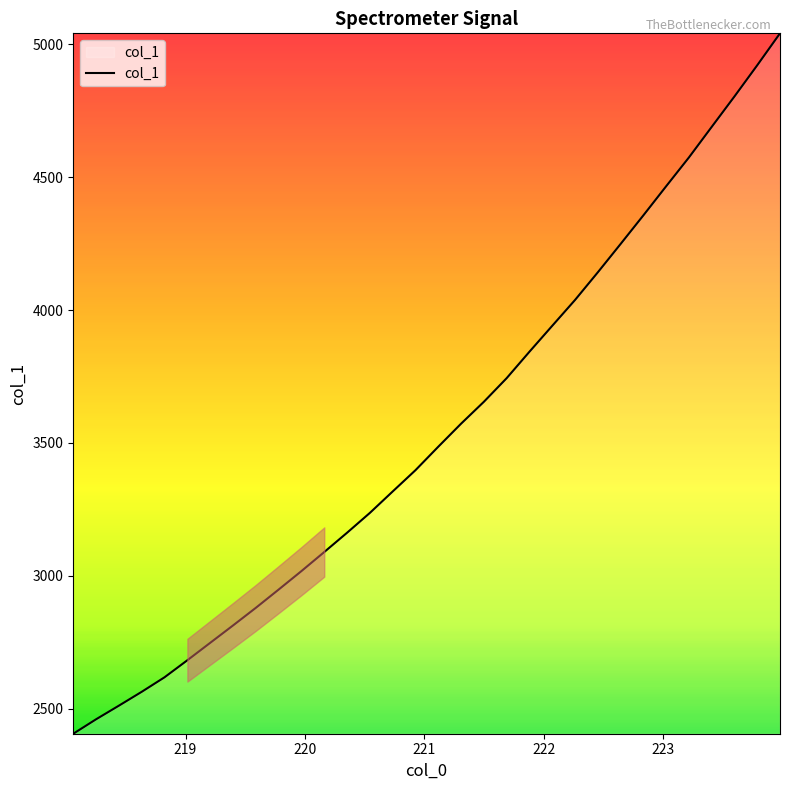

What is the maximum value shown in the chart?

5040.4